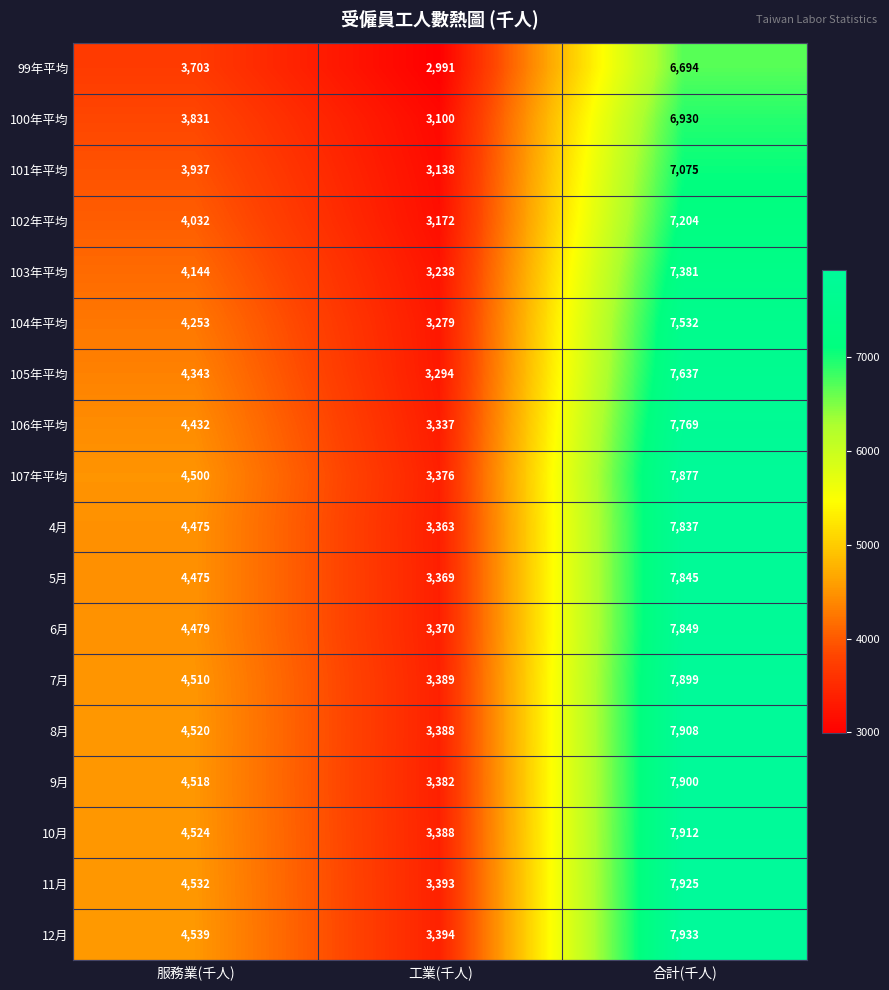

Is the value of 12月 at 合計(千人) greater than the value of 103年平均 at 工業(千人)?

Yes